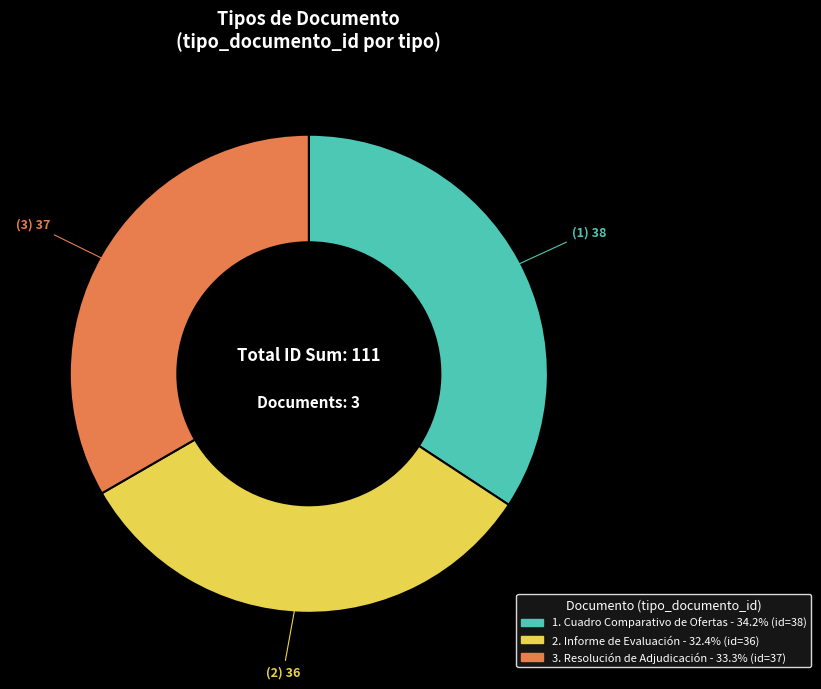

Count the number of slices in the pie.

3